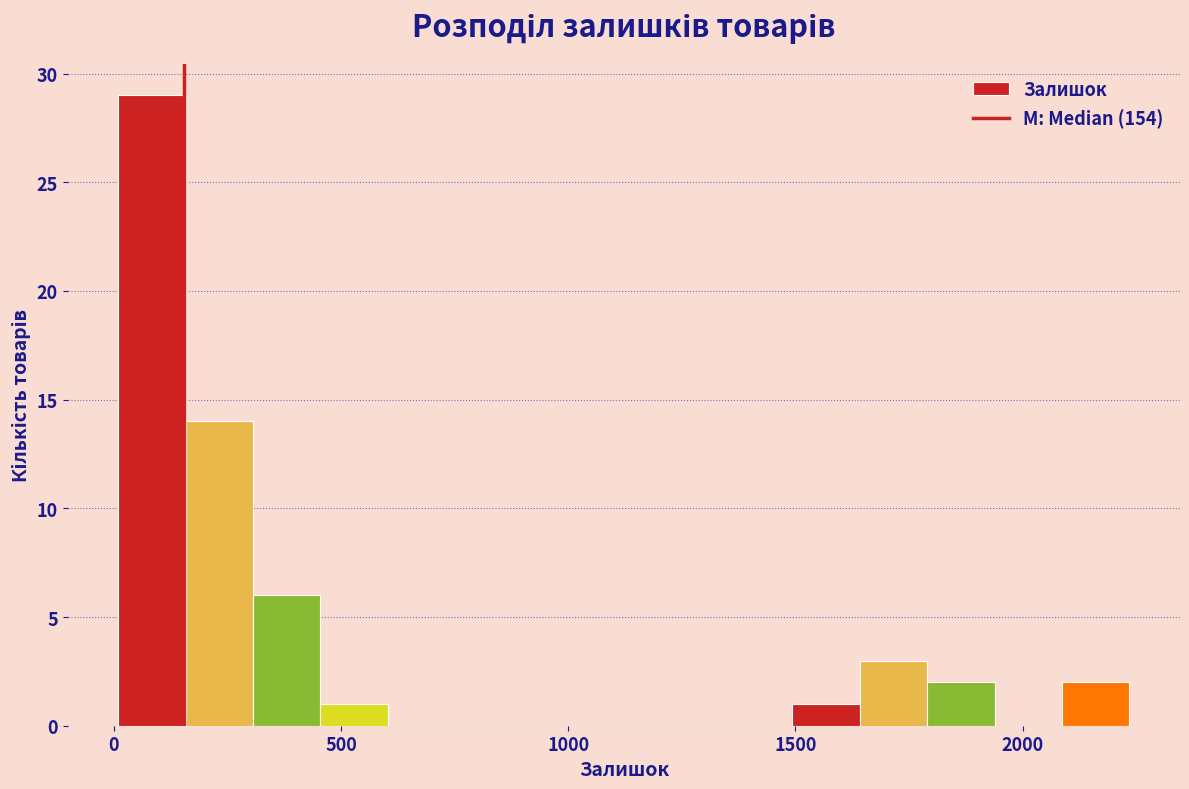

Read against the x-axis, roughly where is the centre of the tallest bar?

100